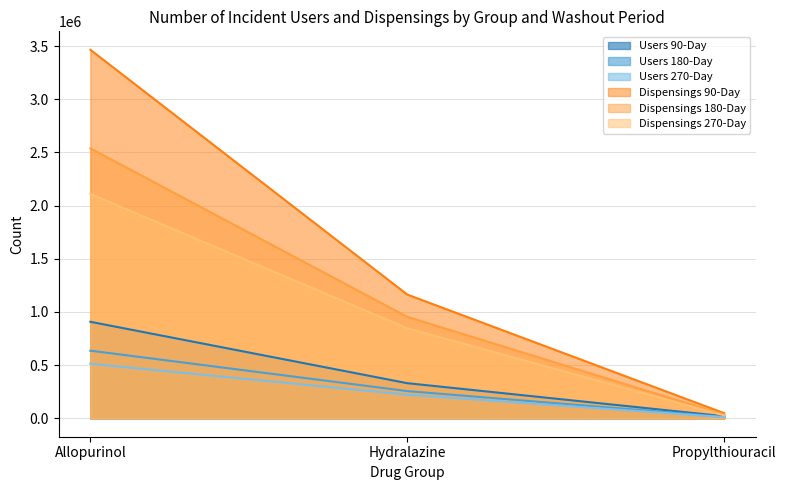

Which series changed the most between Allopurinol and Hydralazine?

Dispensings 90-Day